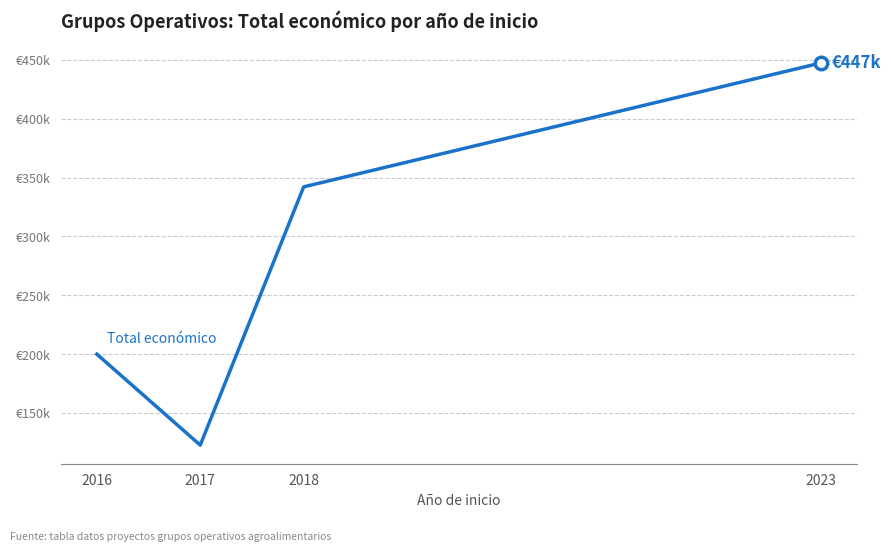

Does the chart have visible grid lines?

Yes